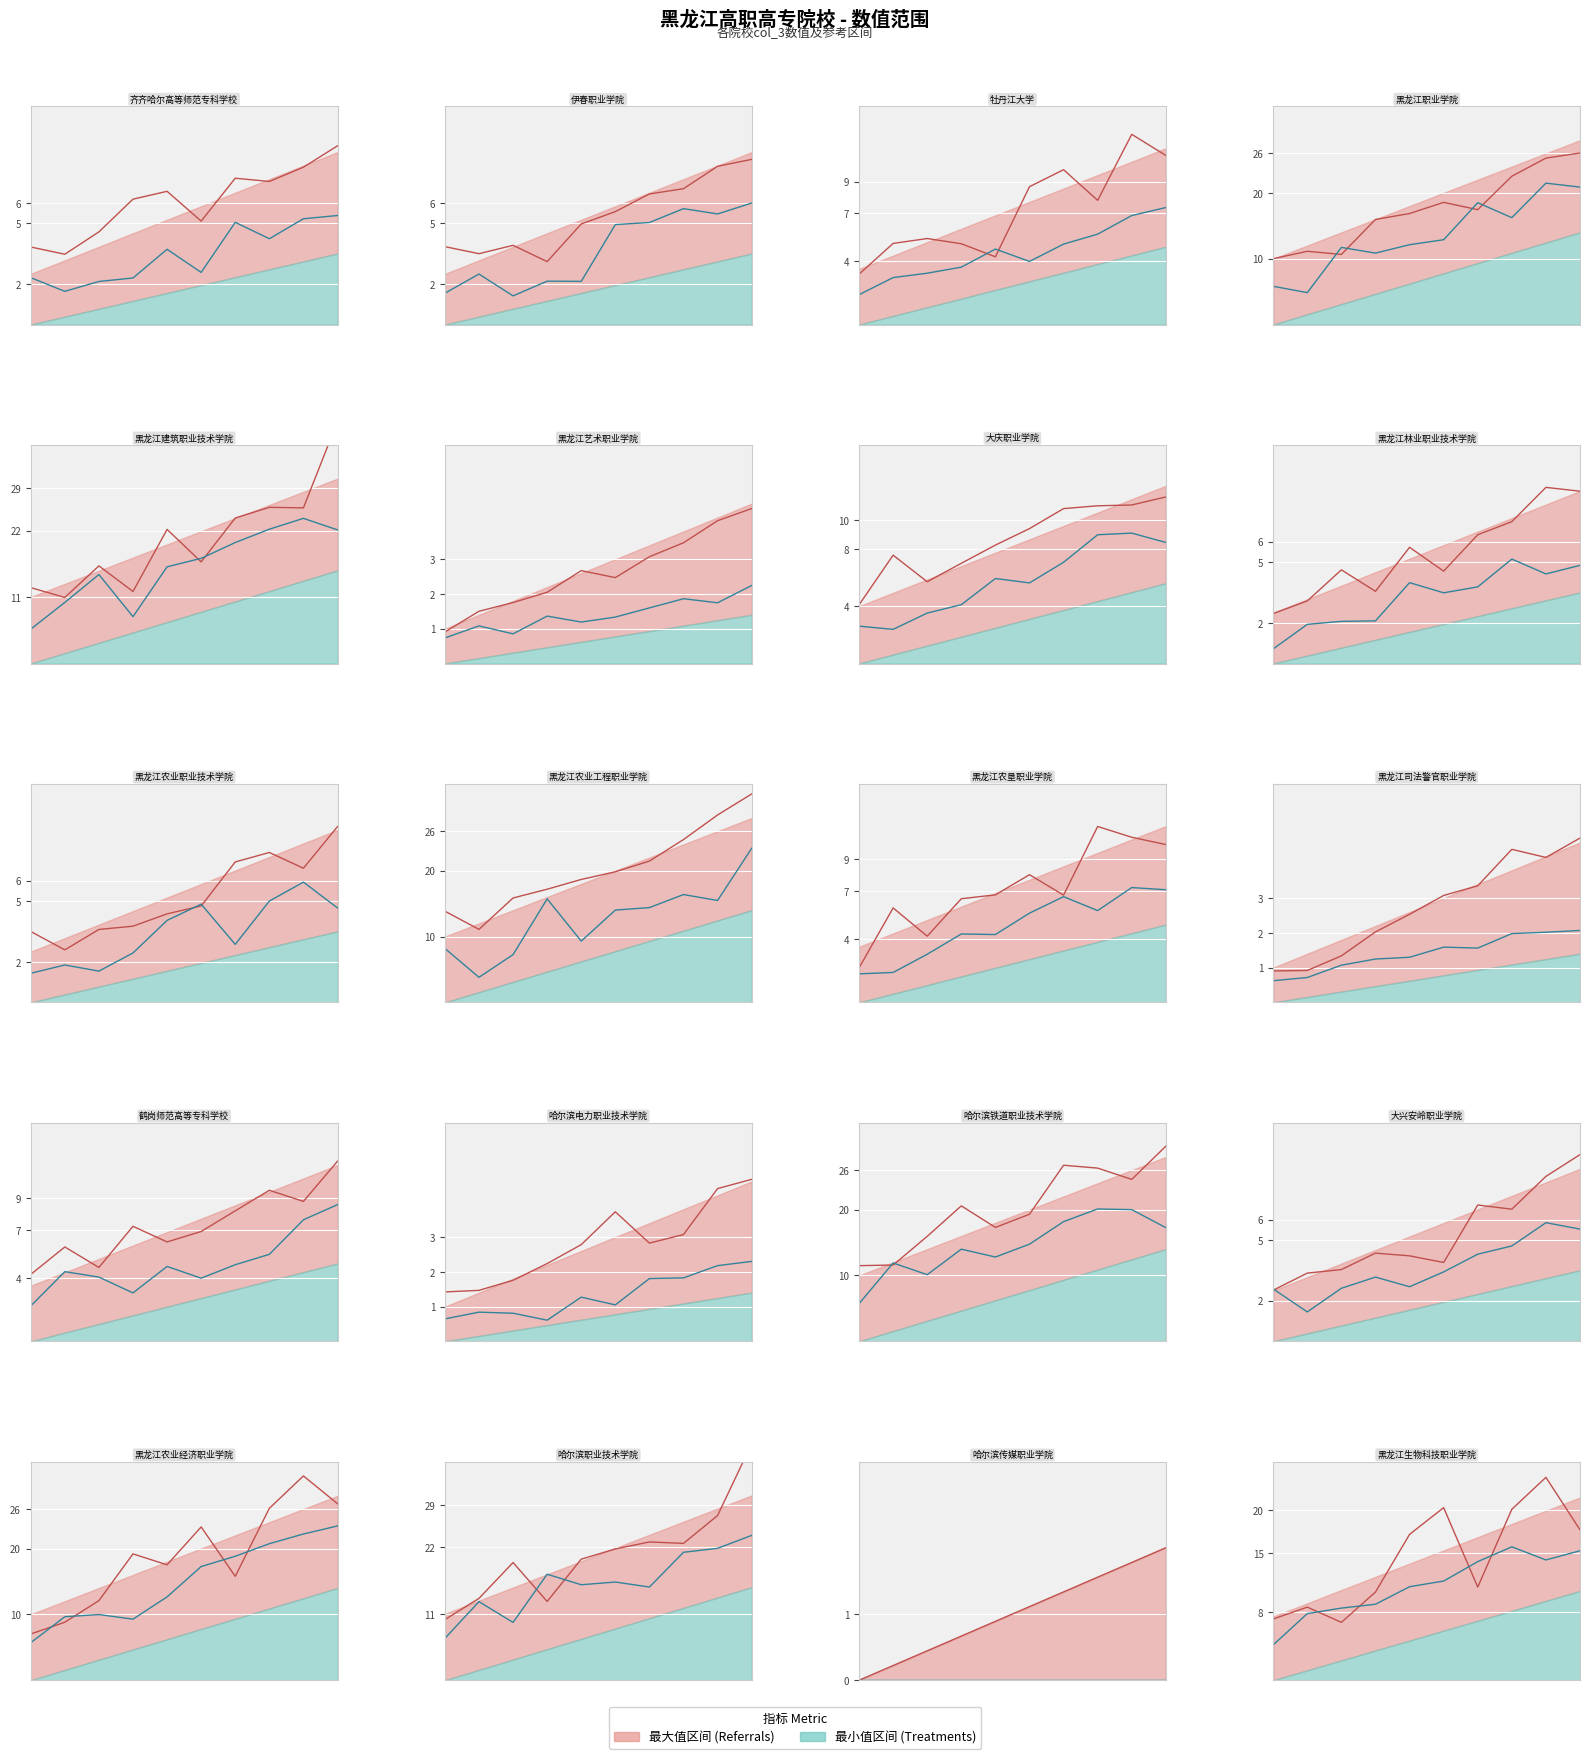

Count the number of categories in the chart.

10